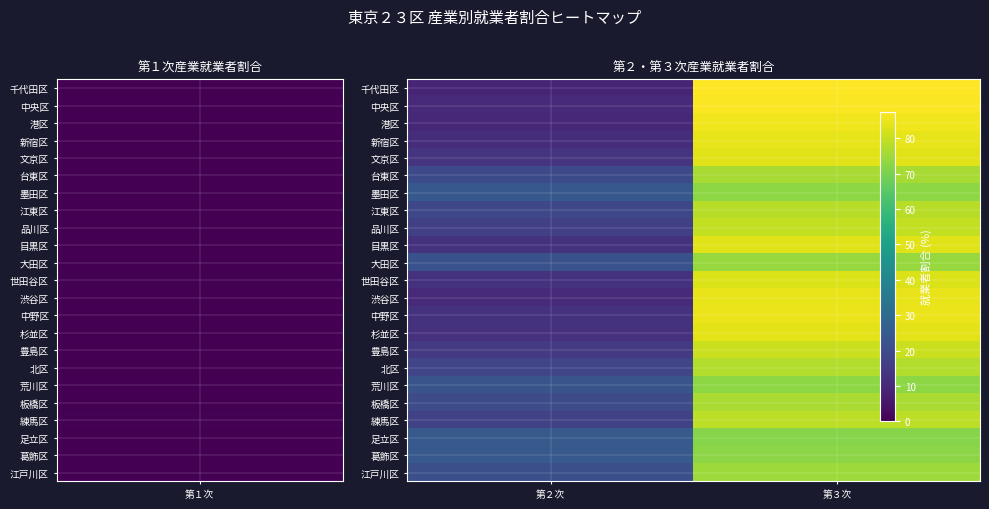

What is the minimum value shown in the chart?

9.1